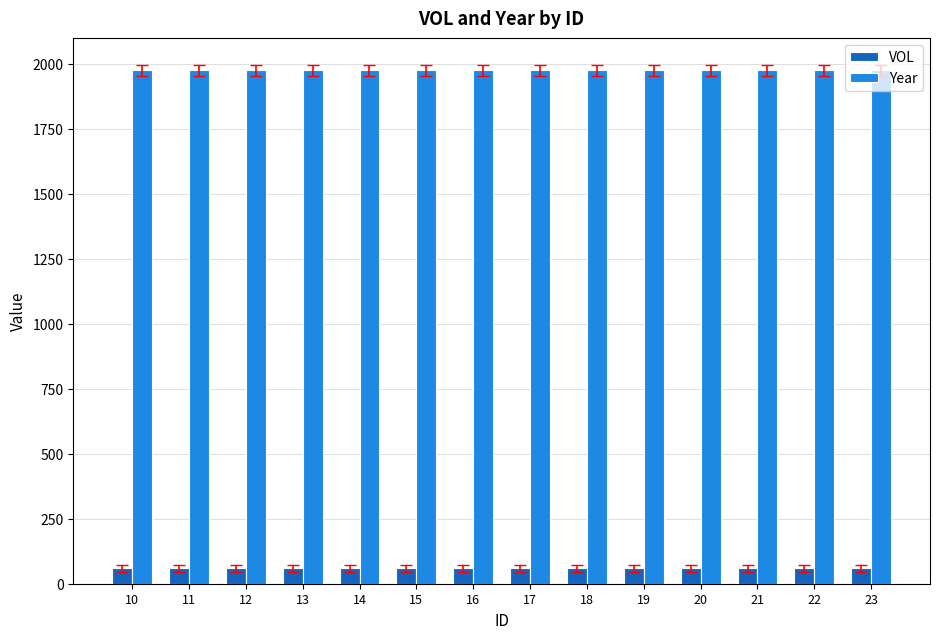

What is the smallest value displayed?

59